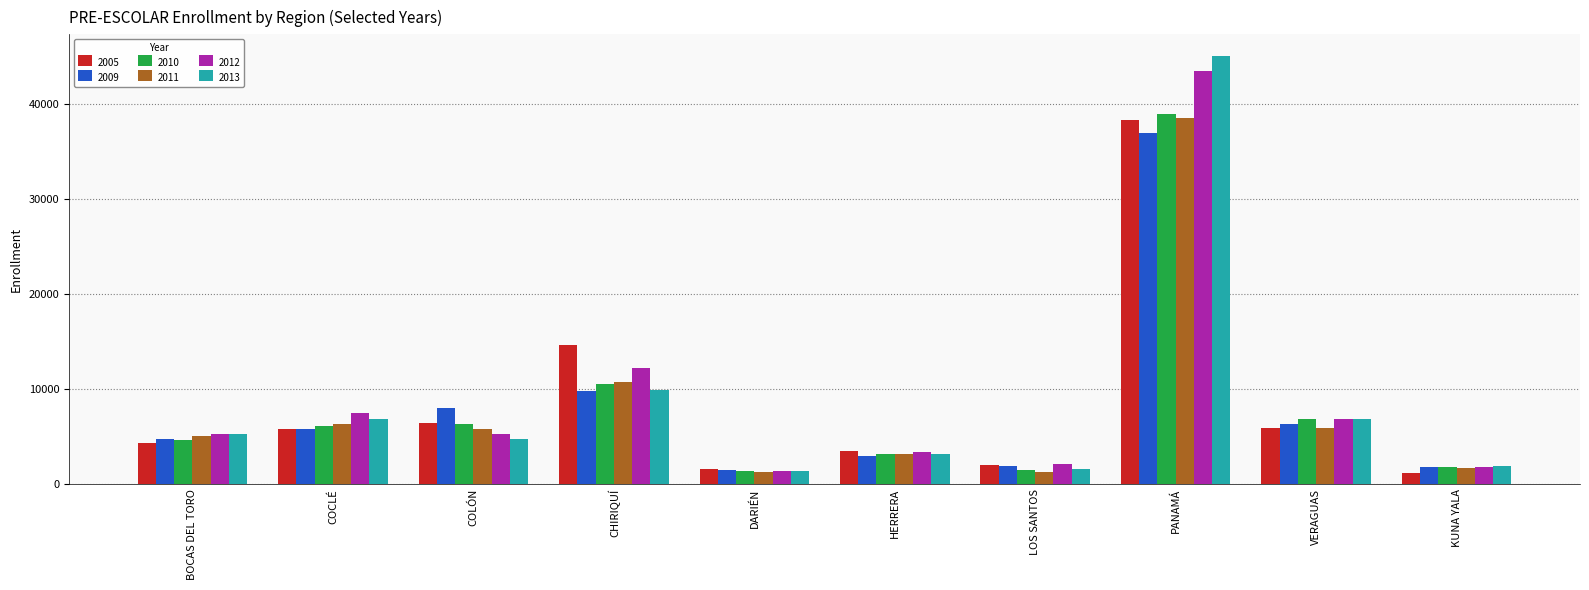

What is the difference between the maximum and minimum values in the 2011 series?

37228